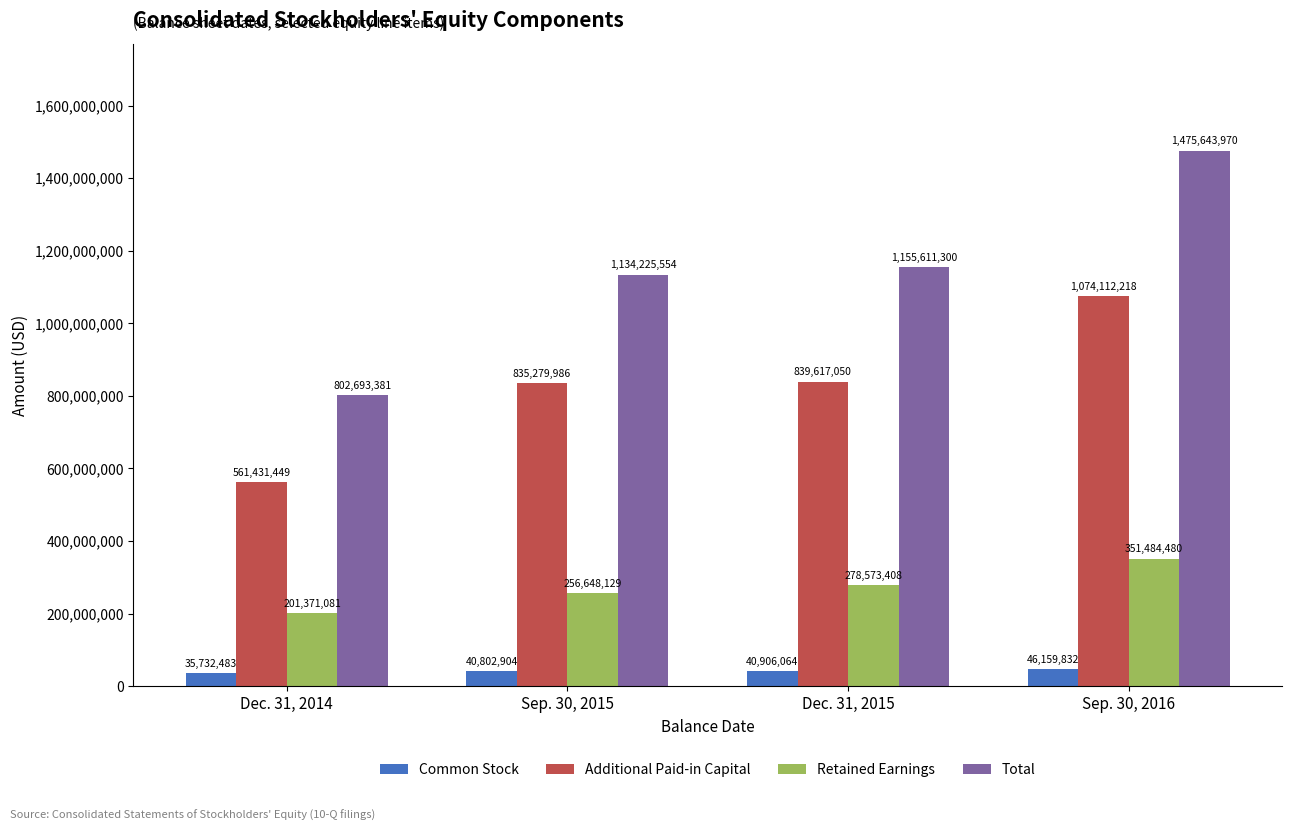

What are all the series names shown in the legend?

Common Stock, Additional Paid-in Capital, Retained Earnings, Total